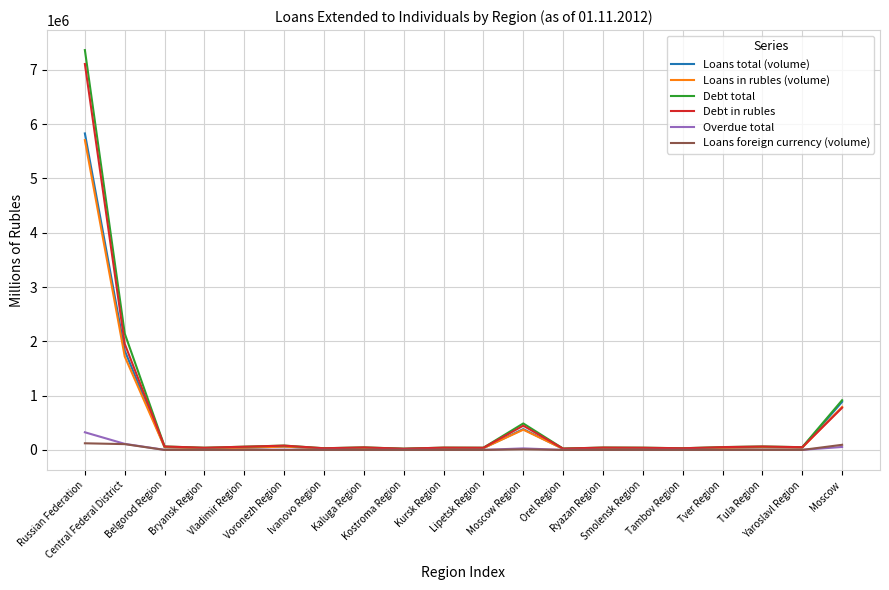

What is the difference between the second highest and second lowest values in the Debt total series?

2118948